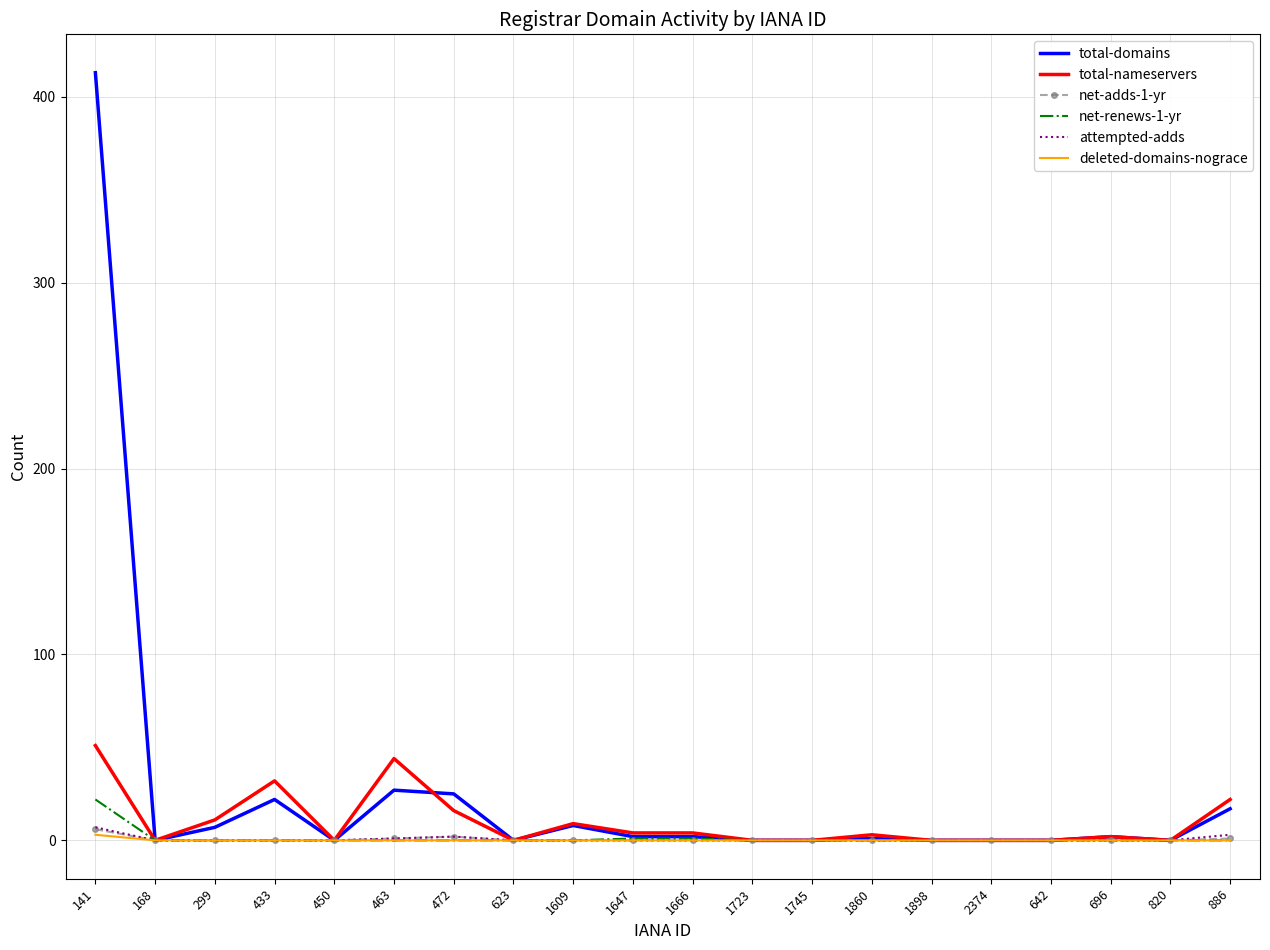

Which series has the largest total across all categories?

total-domains